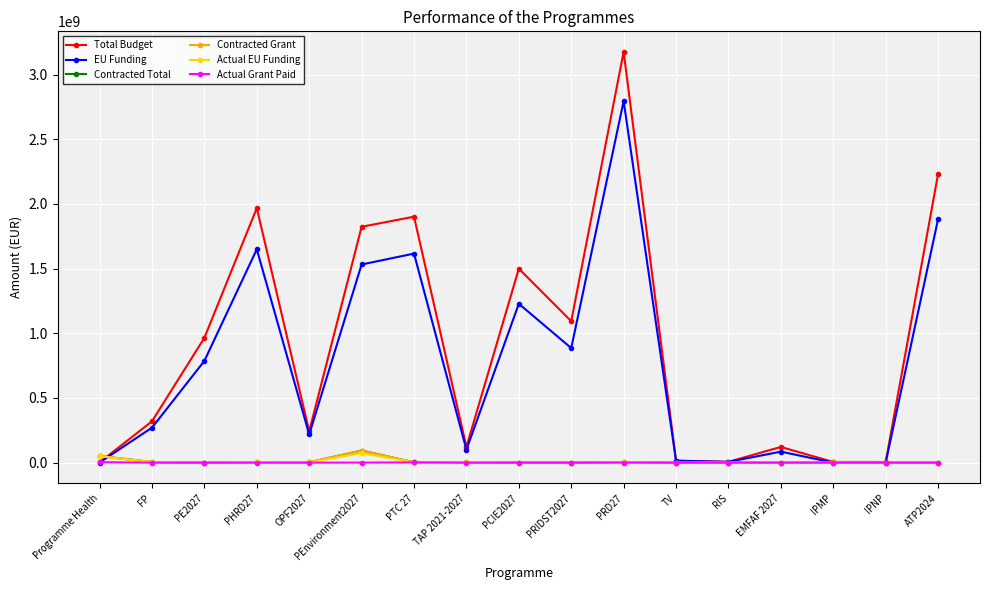

What is the maximum value shown in the chart?

3175060538.0